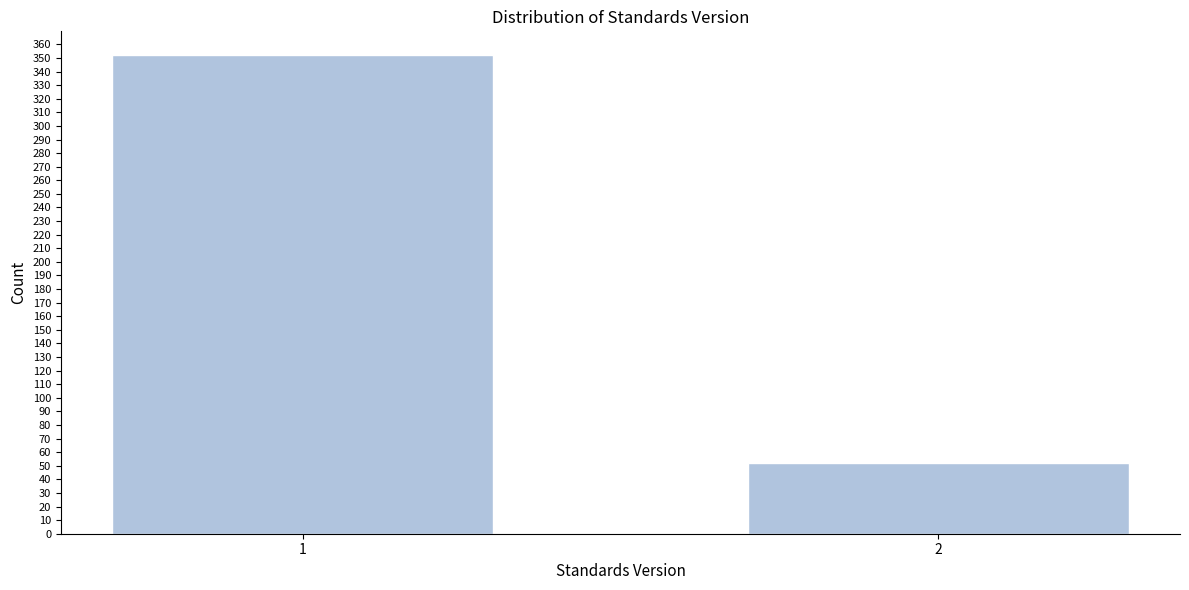

Reading left to right, what are all the values shown in this chart?

352	52